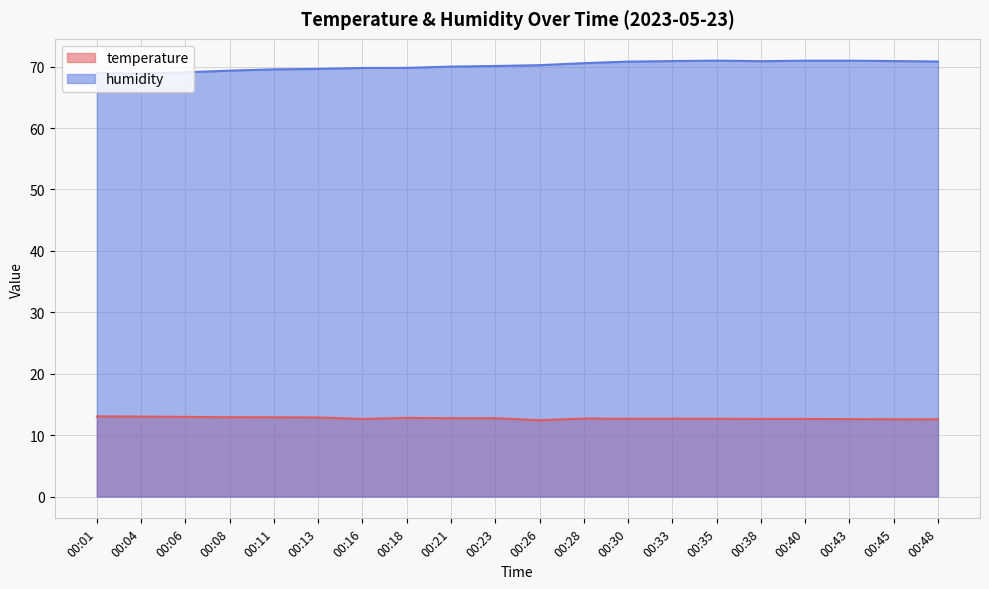

Read the humidity value at 00:38.

70.9